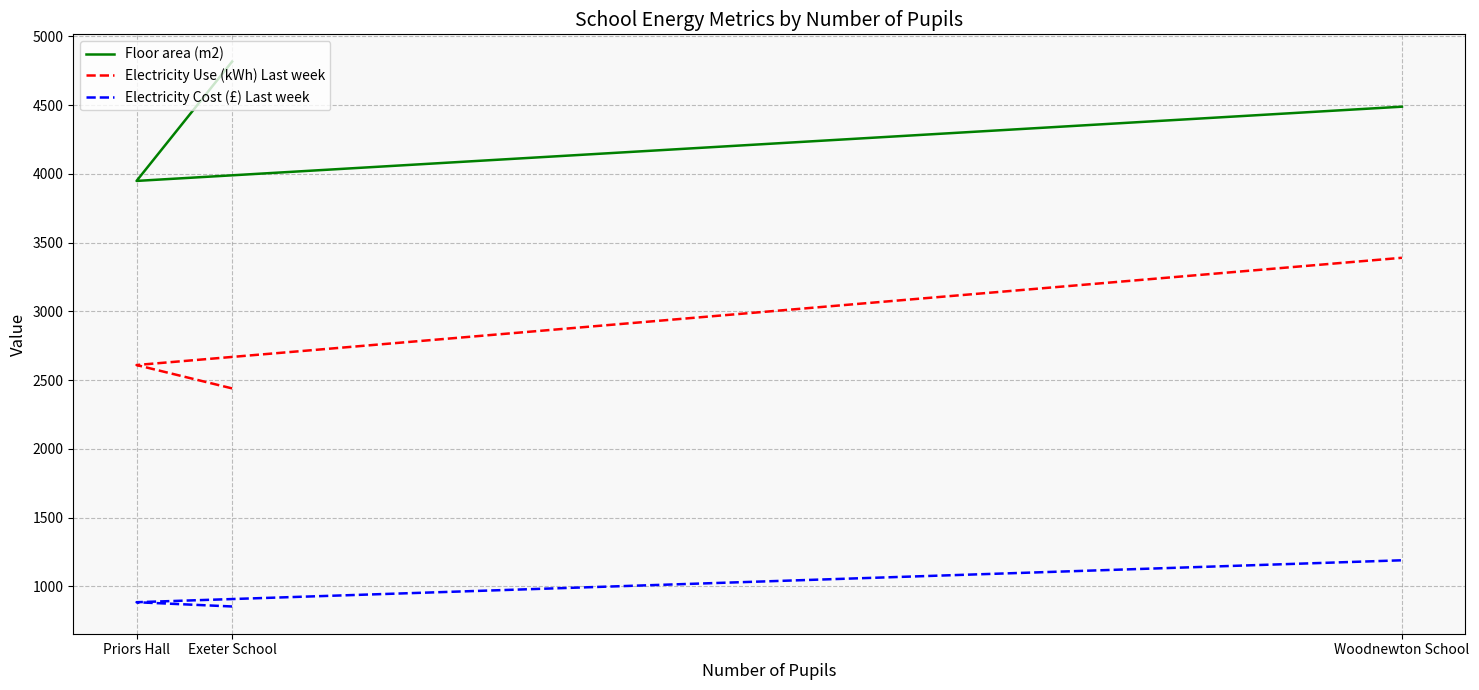

Reading right to left, transcribe all the data shown in this chart.

Floor area (m2): 4489	3949	4817
Electricity Use (kWh) Last week: 3390	2610	2440
Electricity Cost (£) Last week: 1190	885	854